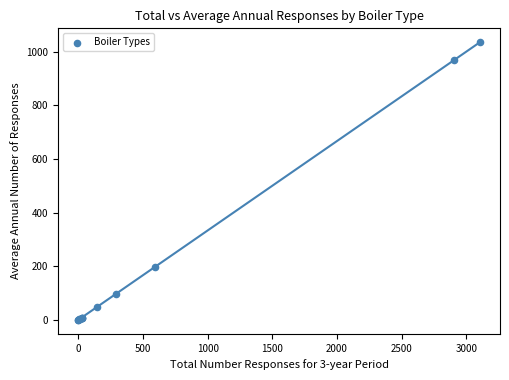

What Y value in the scatter plot is closest to 517?

198.3